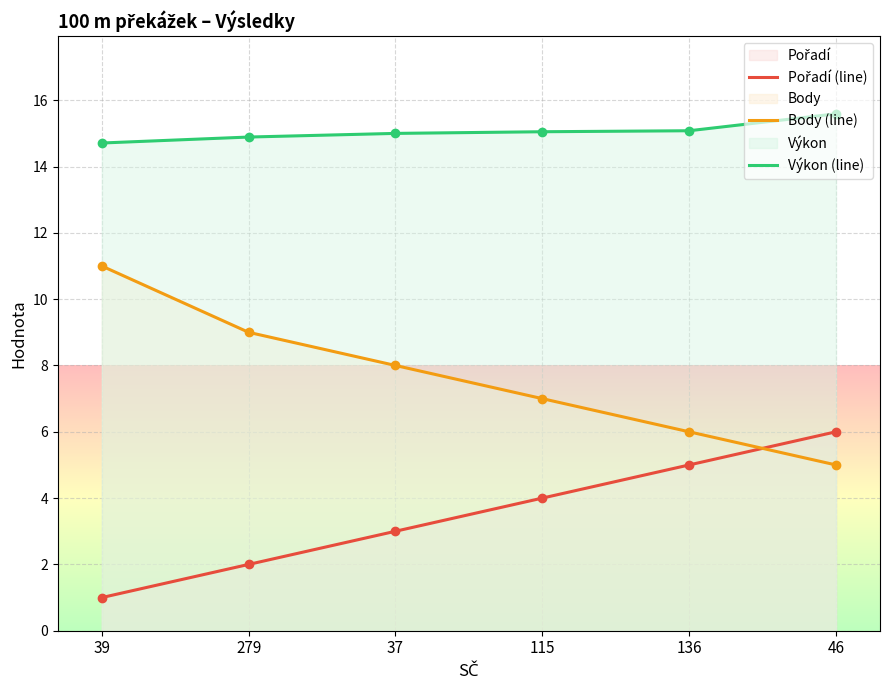

What is the sum of the Body values at 39 and 279?

20.0